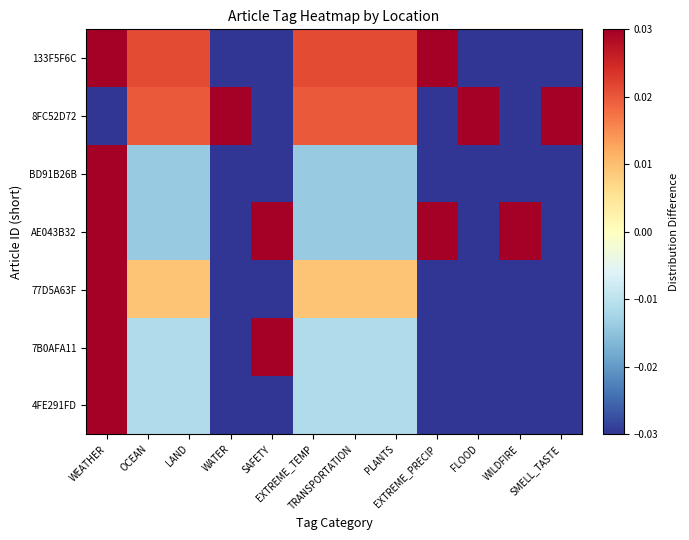

Between WEATHER and SMELL_TASTE, which series saw the biggest shift?

8FC52D72